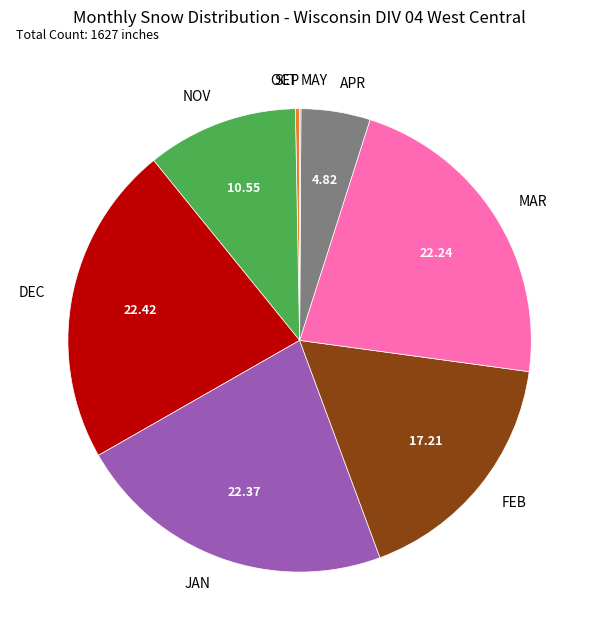

Is the sum of APR and DEC greater than half?

No